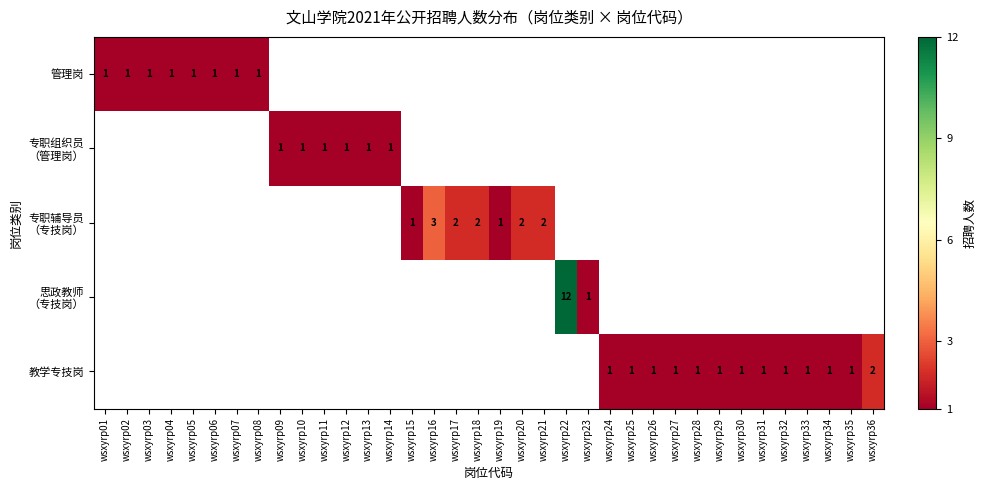

Count the number of data series in this chart.

5